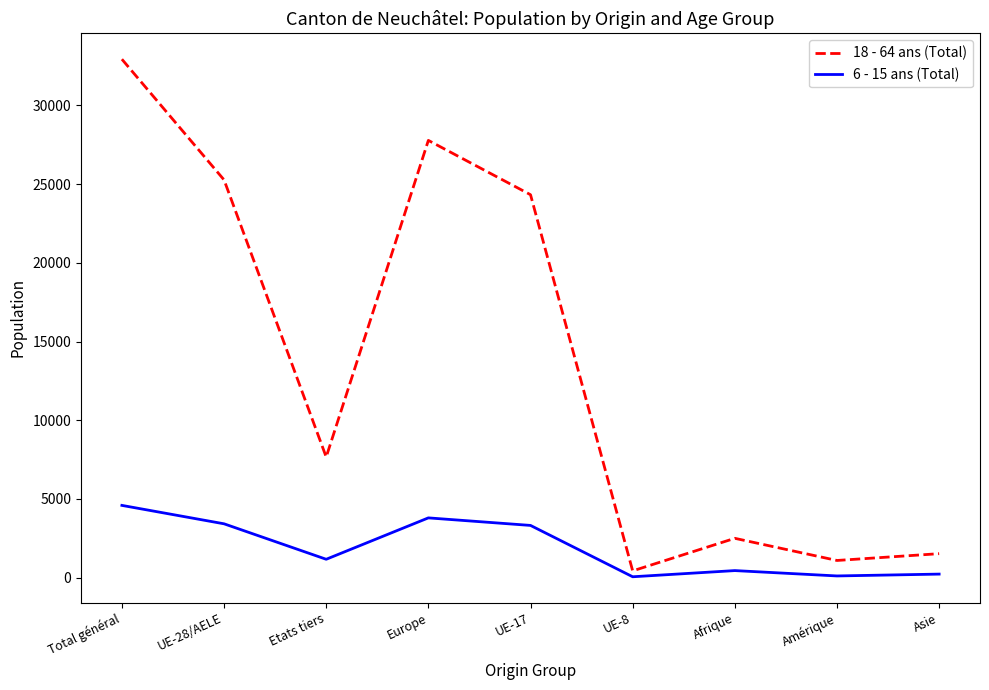

What is the total value across all series at Europe?

31575